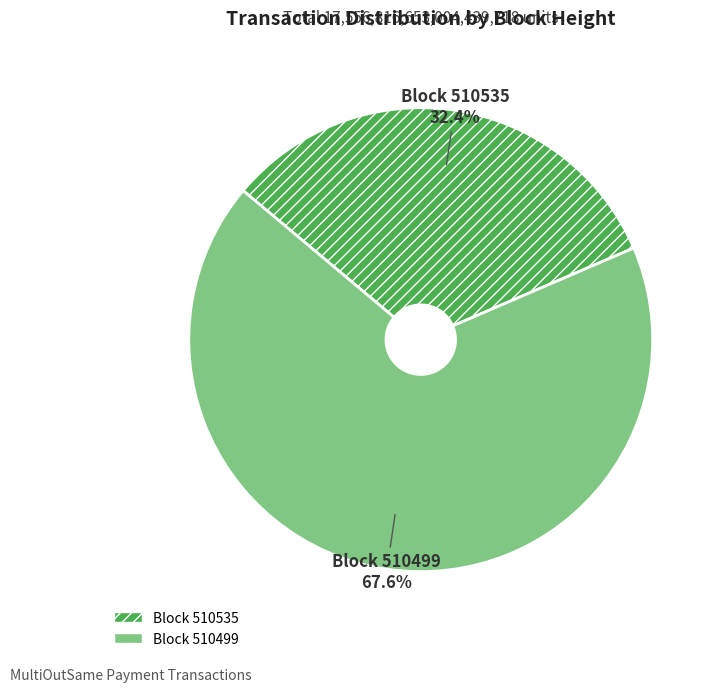

Is there a majority slice in this chart?

Yes